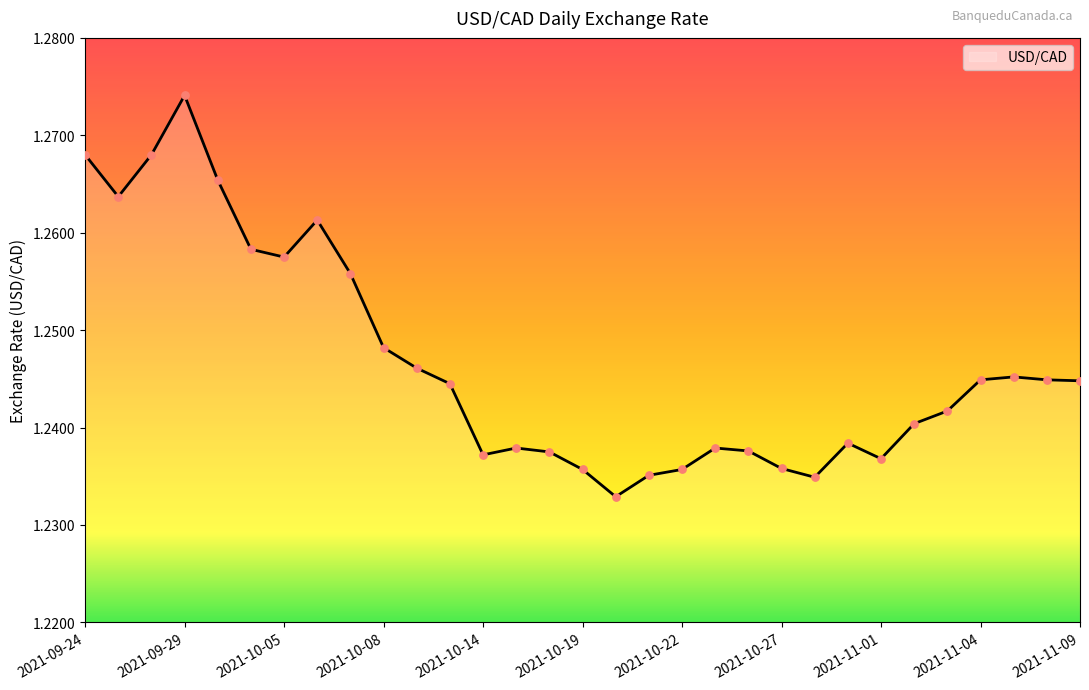

How many lines are shown in the chart?

1